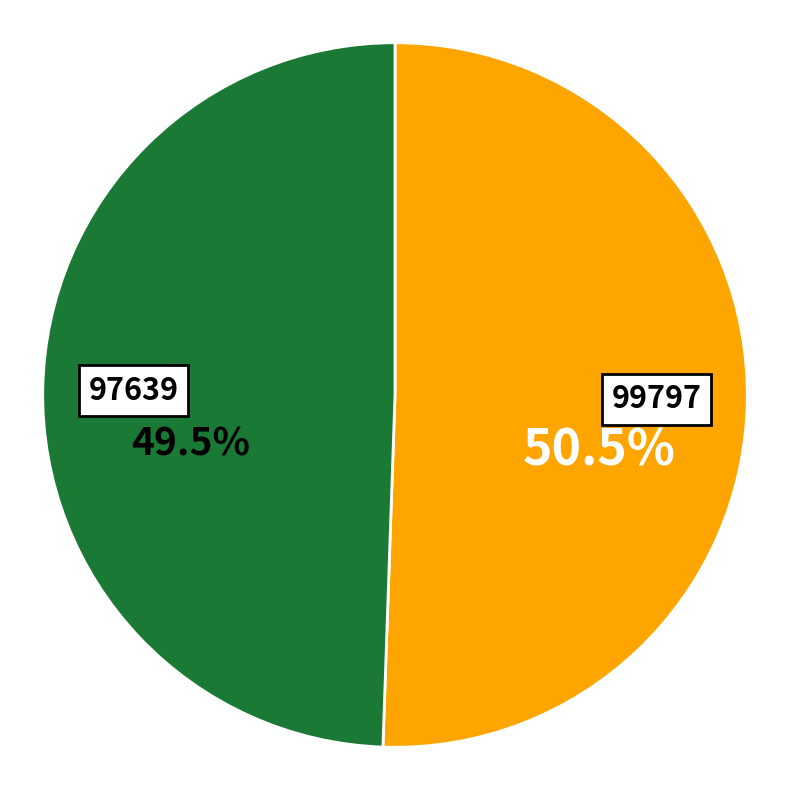

Rank the categories by value from lowest to highest.

97639, 99797